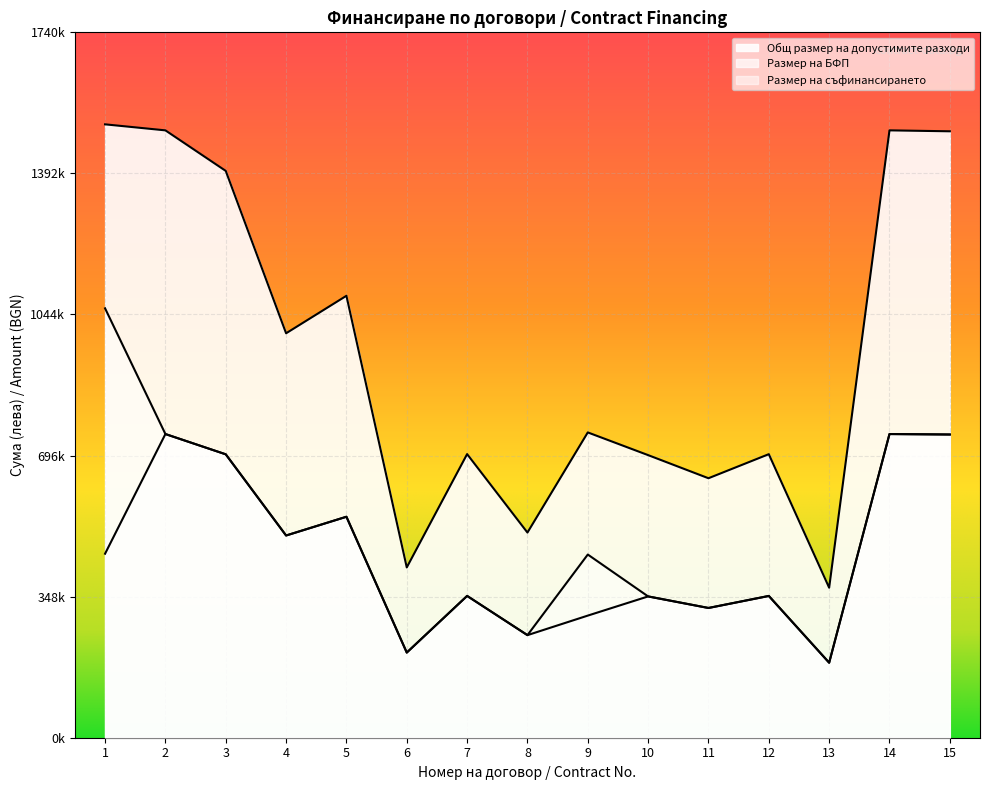

What is the minimum value shown in the chart?

185000.0